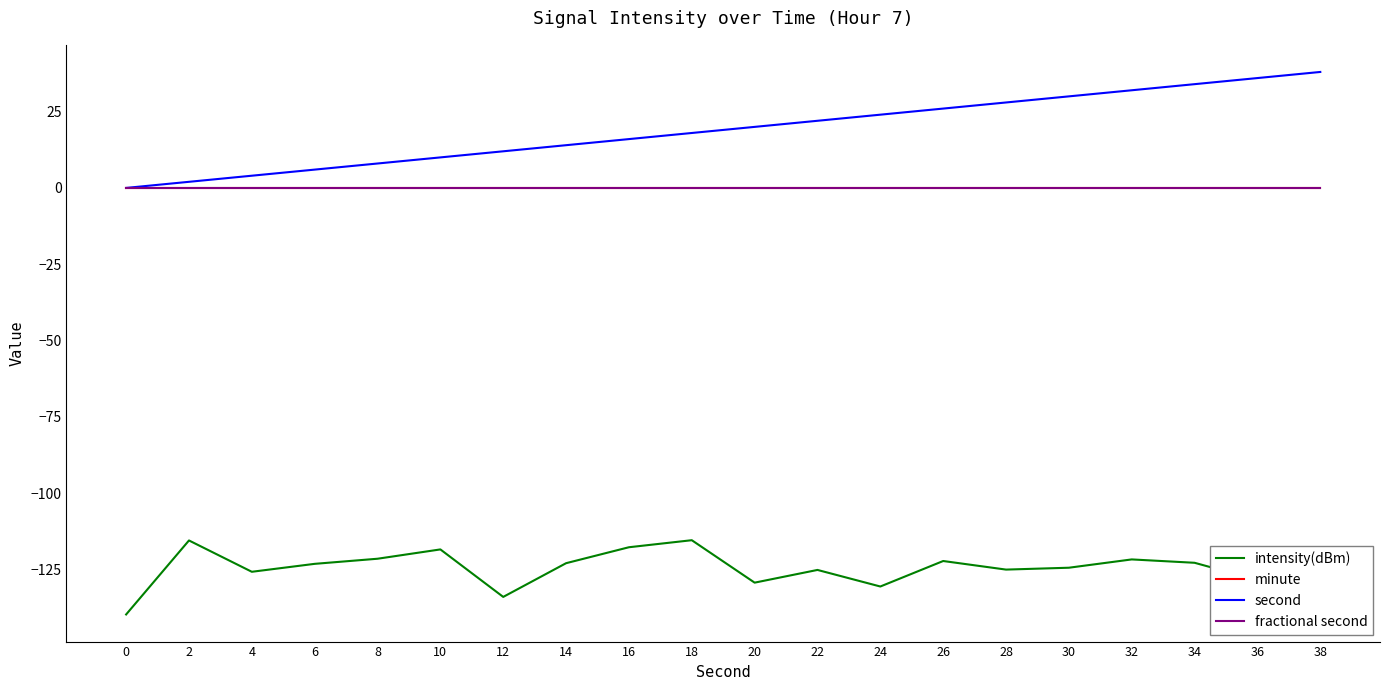

Which has a higher value, 34 or 8?

8